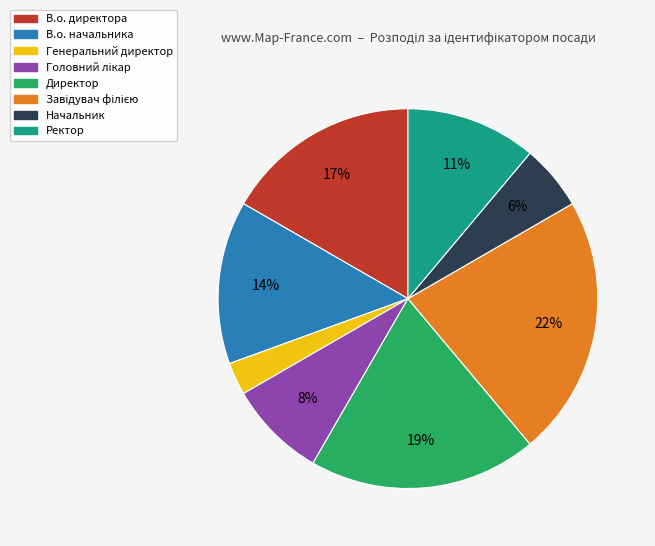

To the nearest percent, what is the difference between the largest and smallest slice percentages?

19%